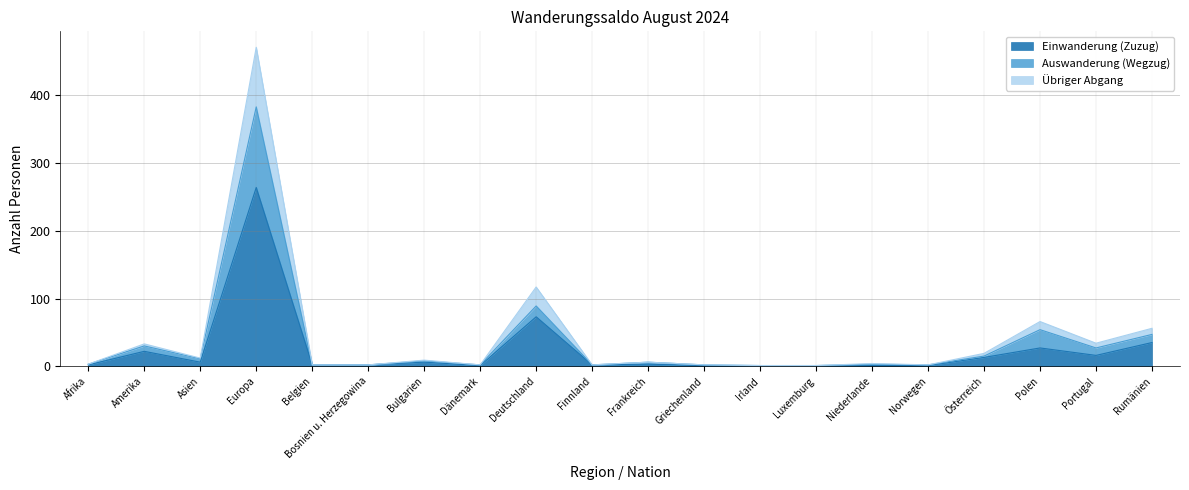

Rank the series by their average value, from lowest to highest.

Einwanderung (Zuzug), Auswanderung (Wegzug), Übriger Abgang